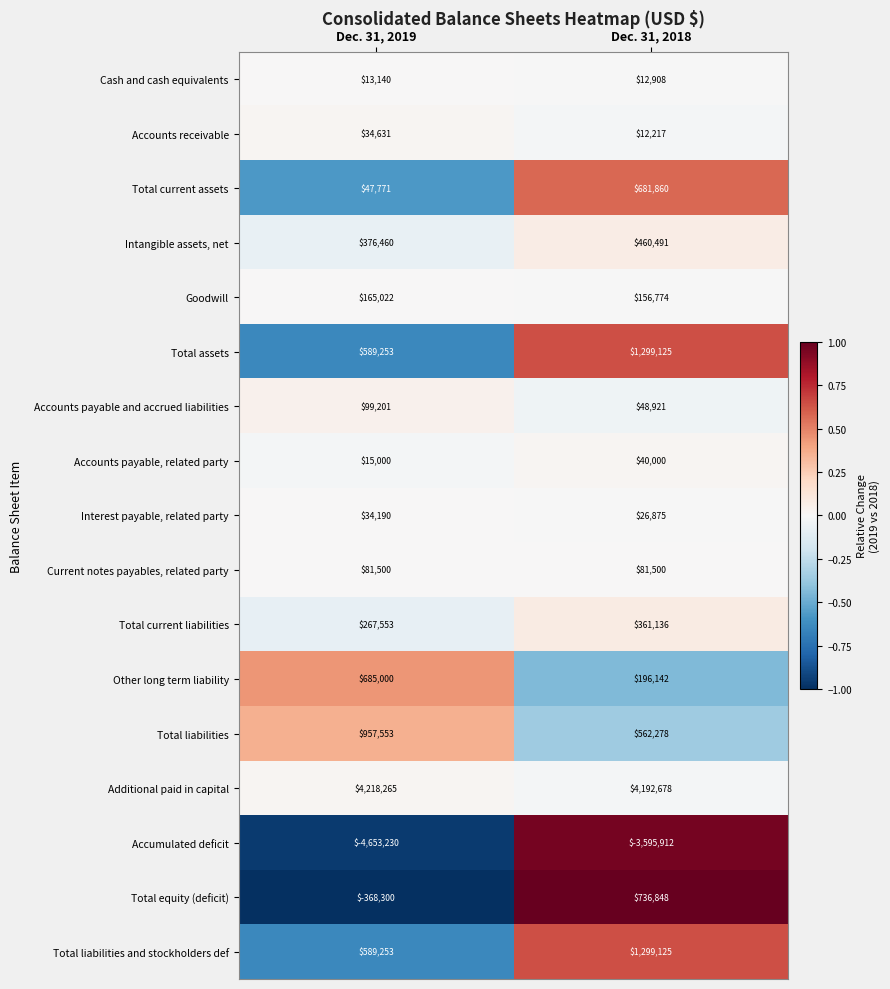

Which series has the widest spread of values?

Total equity (deficit)